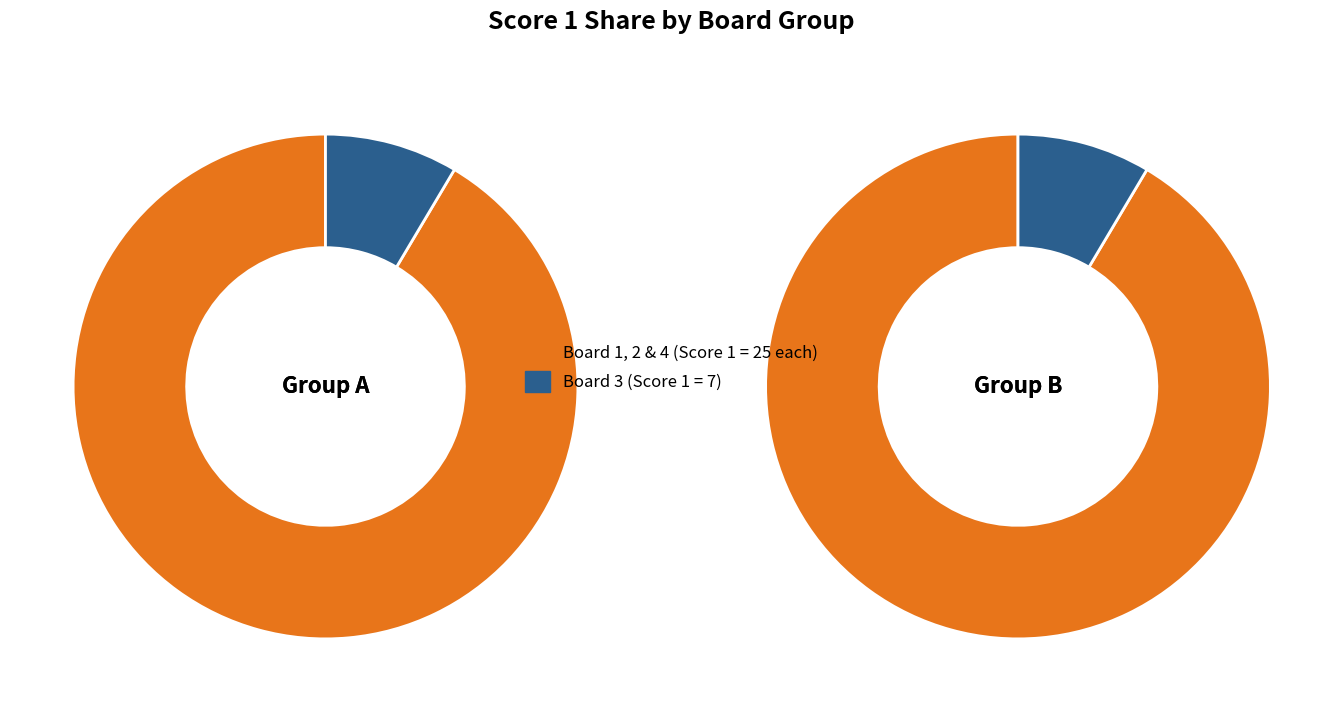

What percentage is NOT represented by 2?

69.5%